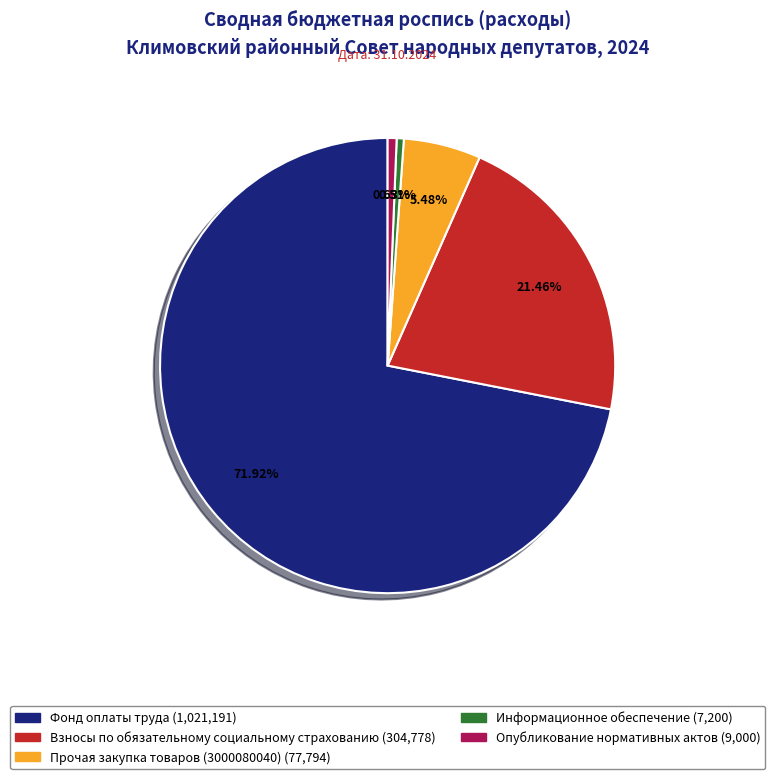

What percentage is NOT represented by Информационное обеспечение?

99.5%